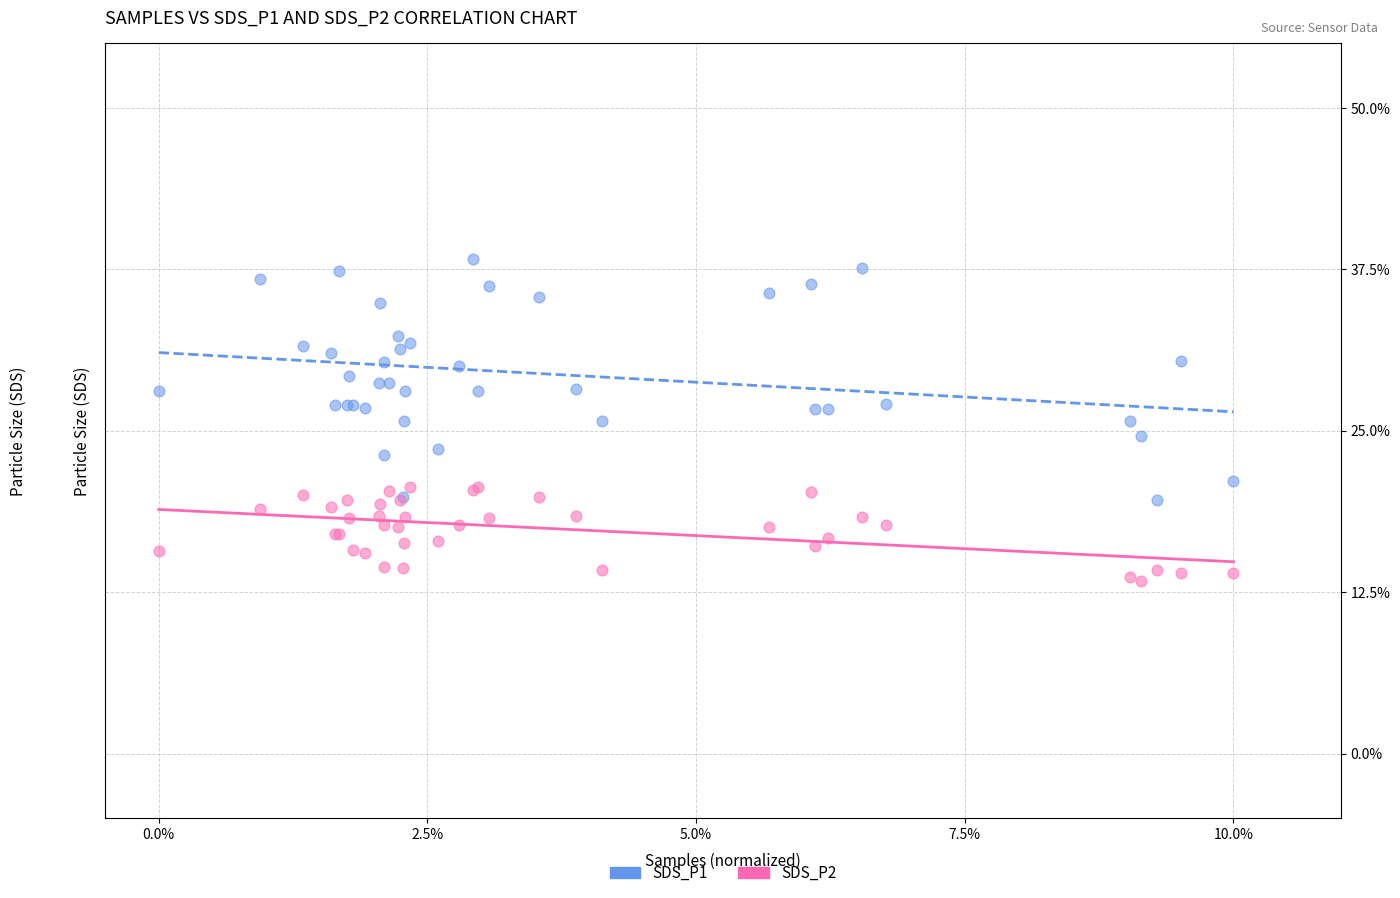

Which series has the widest spread of Y values?

SDS_P1